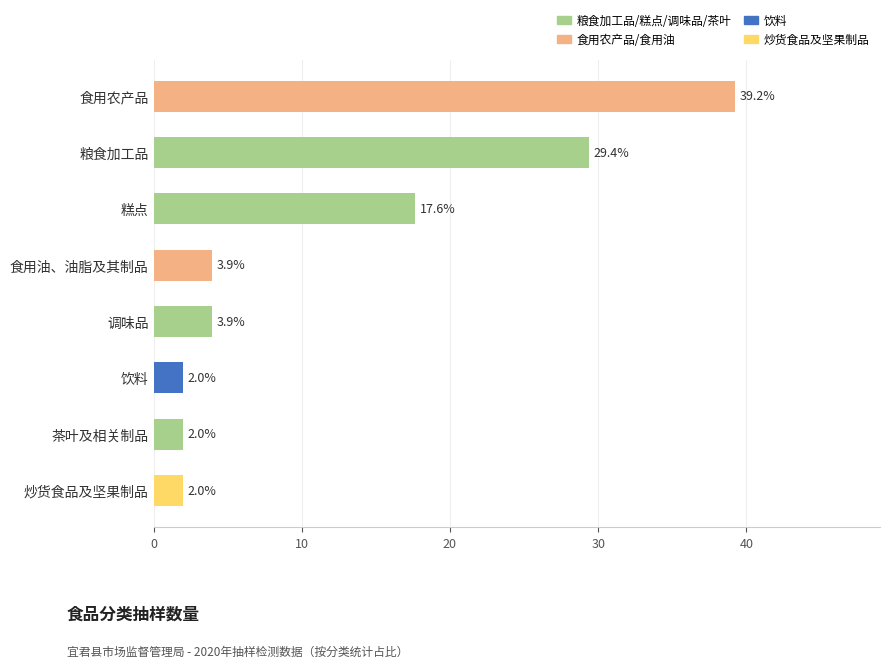

What is the difference between the maximum and minimum values?

37.3